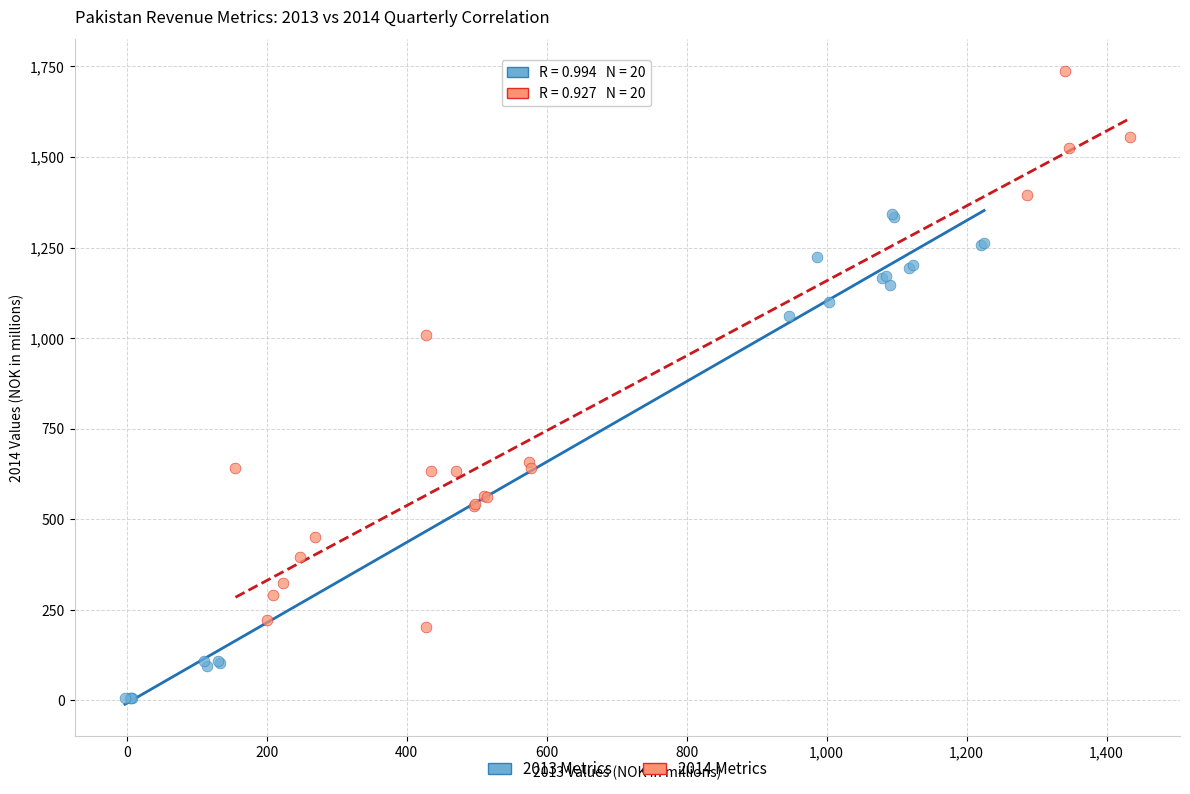

Which series has the widest spread of Y values?

2014 Metrics